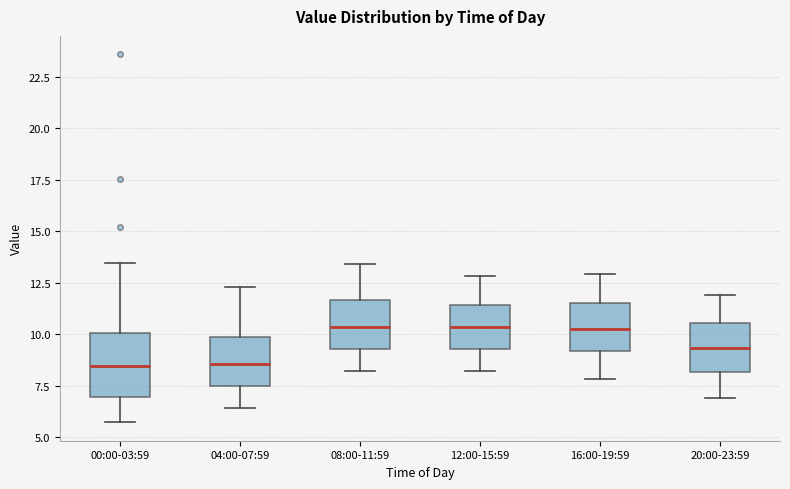

Reading left to right, transcribe this box plot: for each box, give where its median line is, the range the box spans, and where its two whiskers end, as read against the y-axis. The values are not printed on the chart, so give them approximately, as read against the axis.

00:00-03:59: median 8.5, box 7.0 to 10.0, whiskers 5.5 to 13.5
04:00-07:59: median 8.5, box 7.5 to 10.0, whiskers 6.5 to 12.5
08:00-11:59: median 10.5, box 9.5 to 11.5, whiskers 8.0 to 13.5
12:00-15:59: median 10.5, box 9.5 to 11.5, whiskers 8.0 to 13.0
16:00-19:59: median 10.5, box 9.0 to 11.5, whiskers 8.0 to 13.0
20:00-23:59: median 9.5, box 8.0 to 10.5, whiskers 7.0 to 12.0